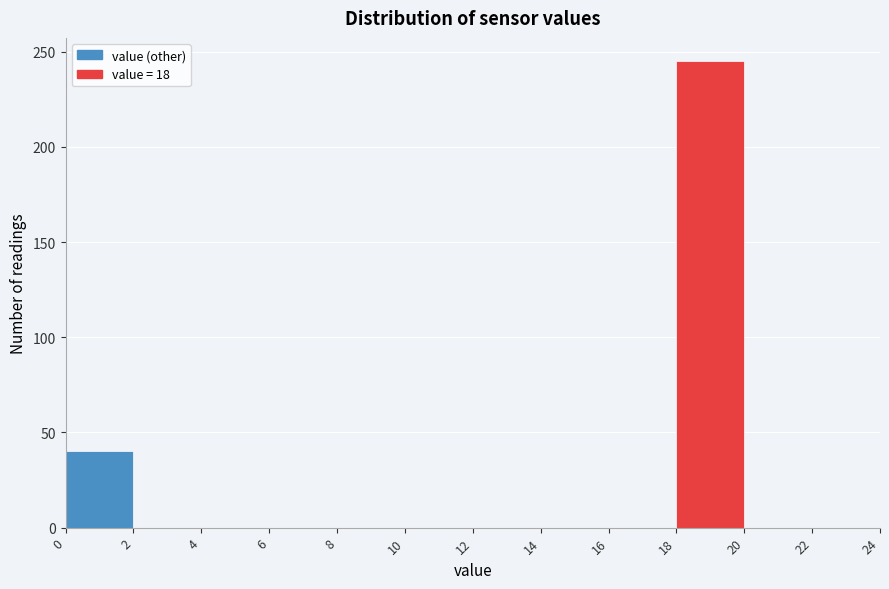

Which range on the x-axis has the tallest bar?

18 to 20